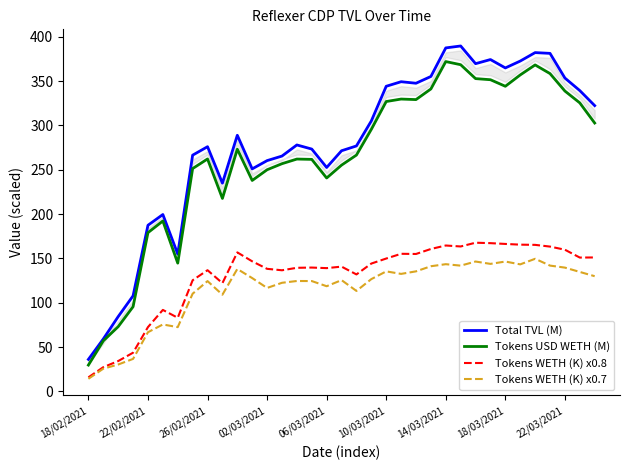

True or false: Tokens USD WETH (M) and Total TVL (M) cross at least once.

False